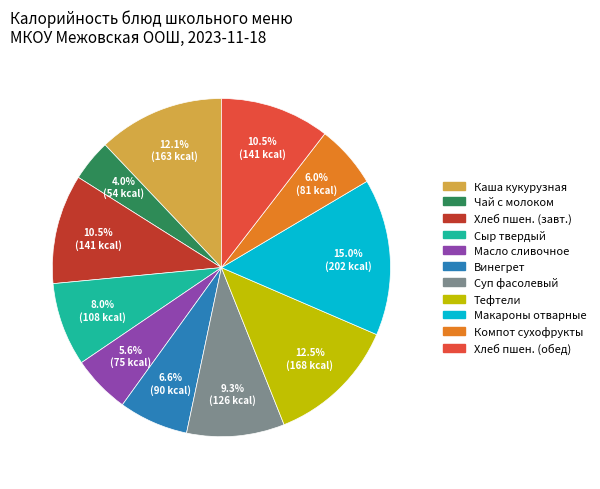

What is the largest slice in the pie chart?

Макароны отварные